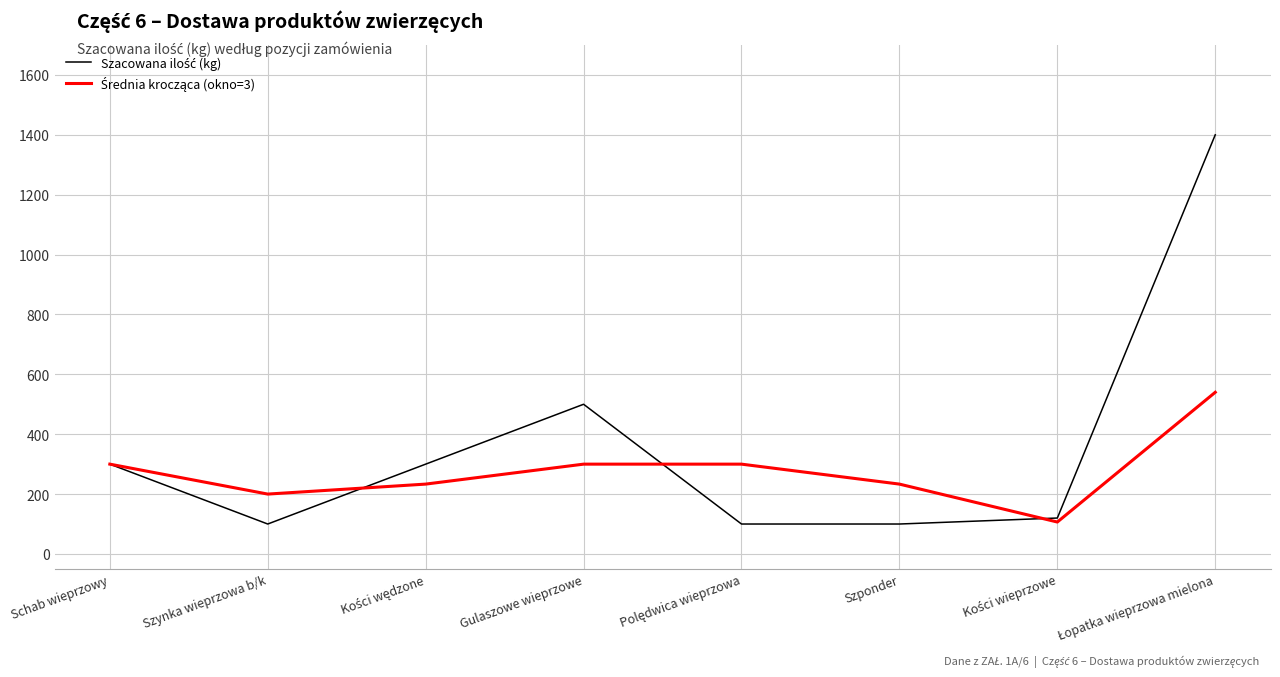

What is the total value across all series at Gulaszowe wieprzowe?

800.0